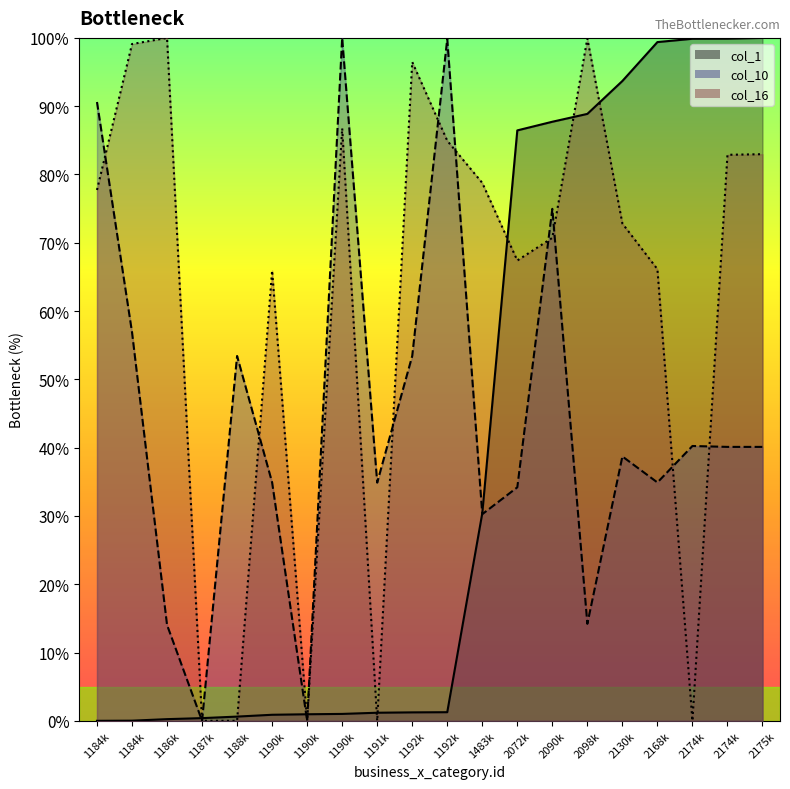

What is the difference between the col_10 line values at 1190k and 1184k?

55.7